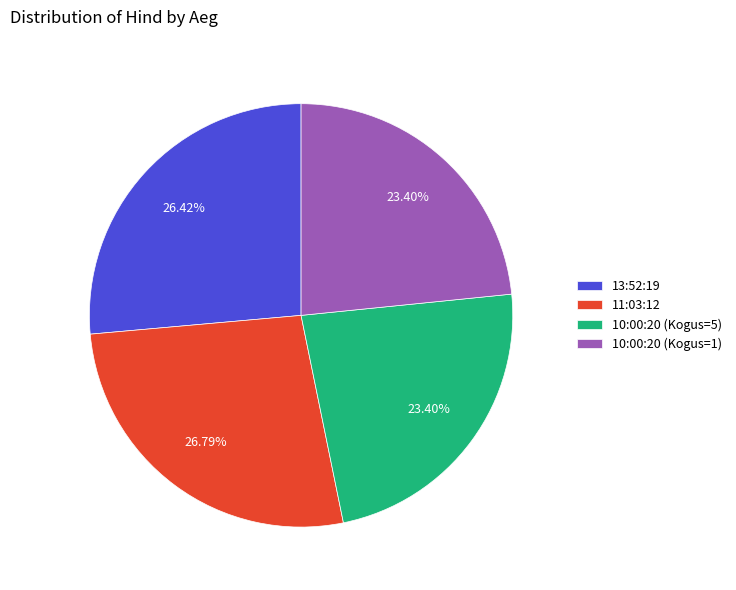

How many segments does this pie chart have?

4